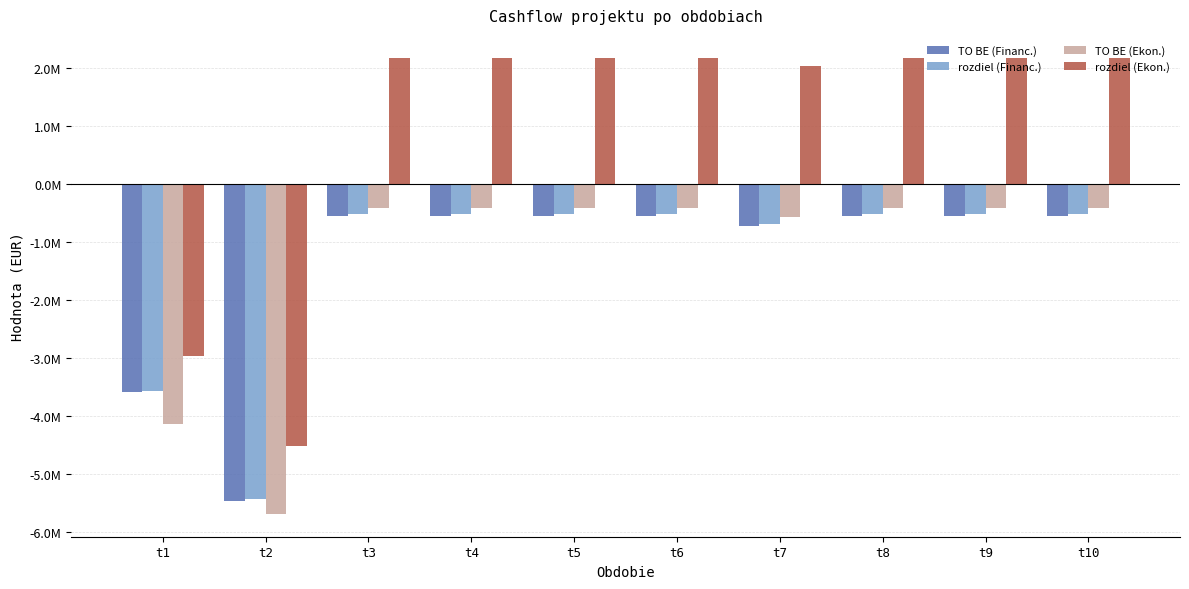

At which category is the sum across all series the highest?

t3